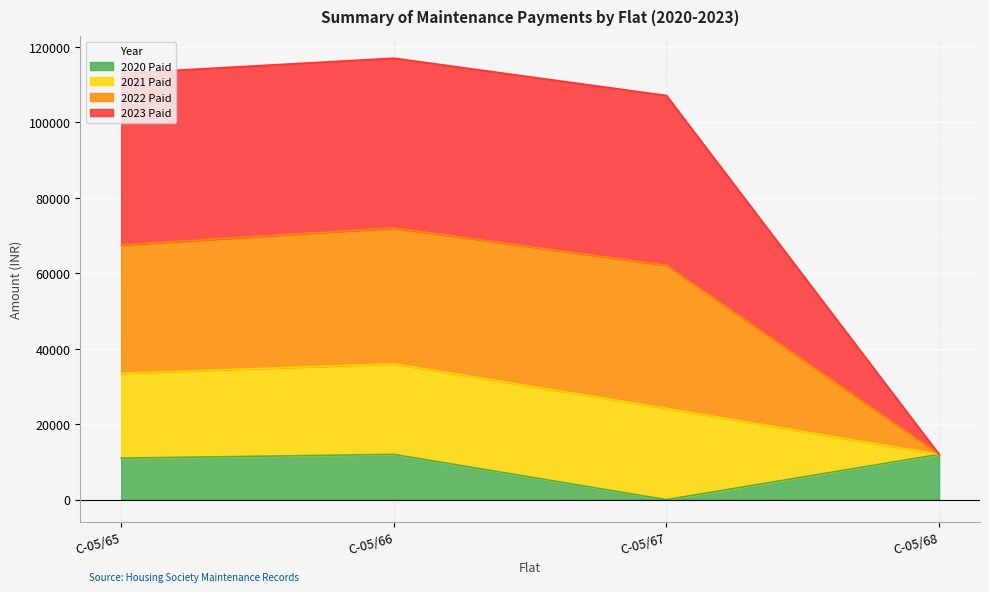

Does the chart display data point markers on the line(s)?

No